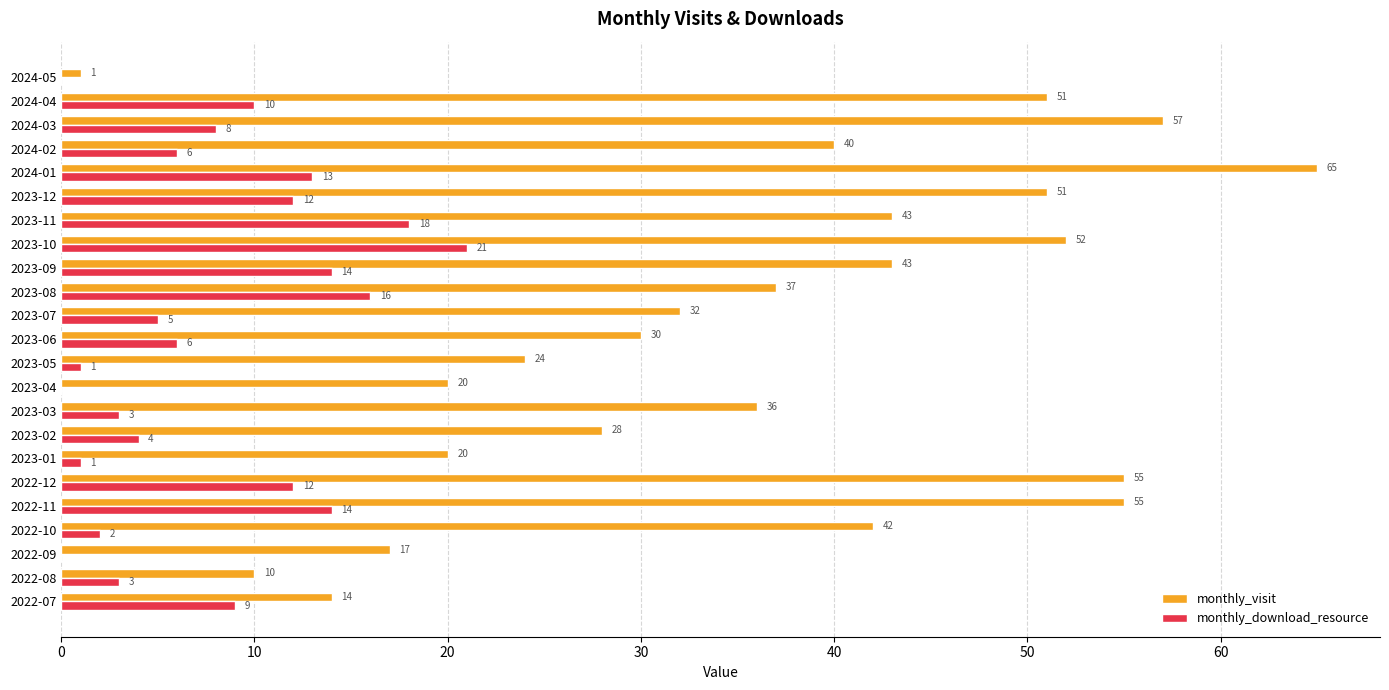

What is the approximate value of monthly_visit at 2024-02?

40